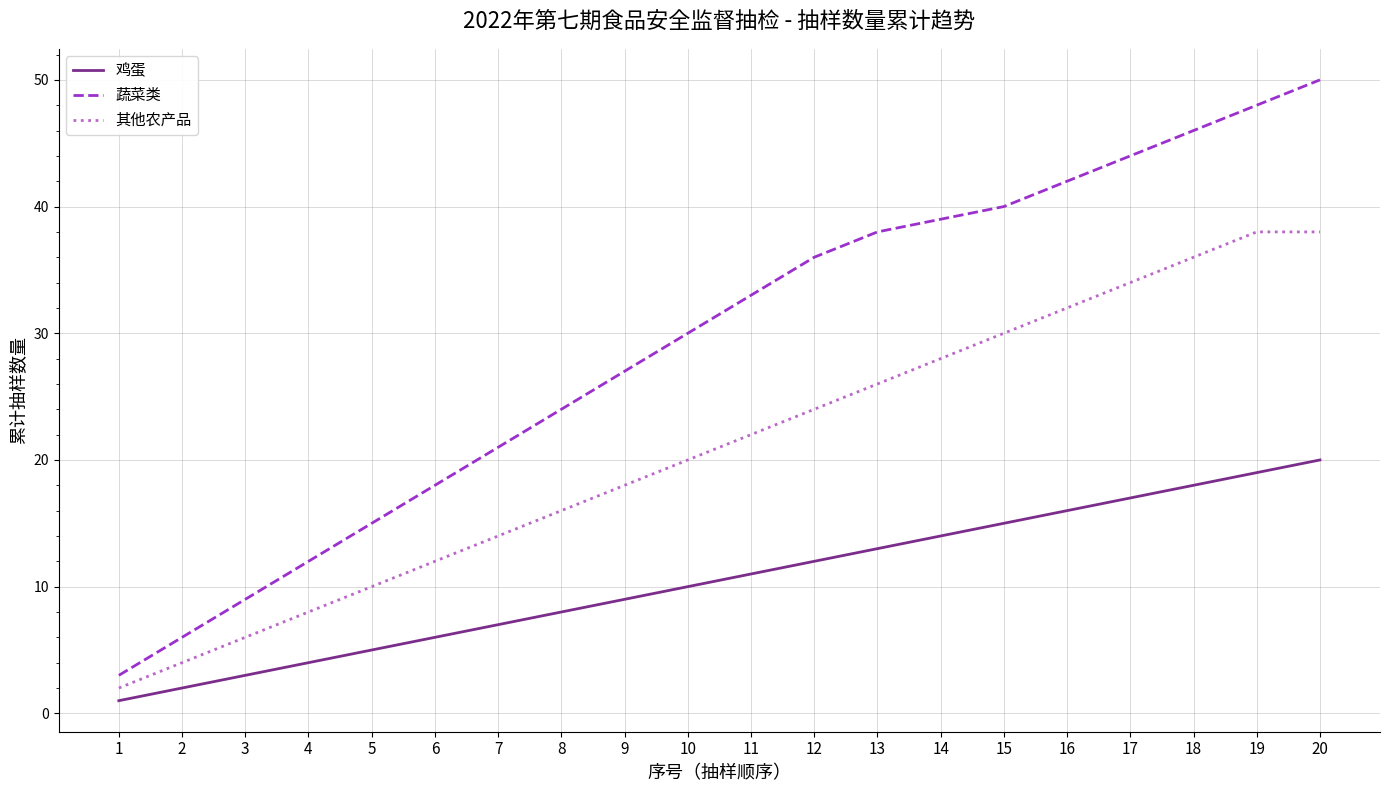

Rank the series at 10 from lowest to highest value.

鸡蛋, 其他农产品, 蔬菜类